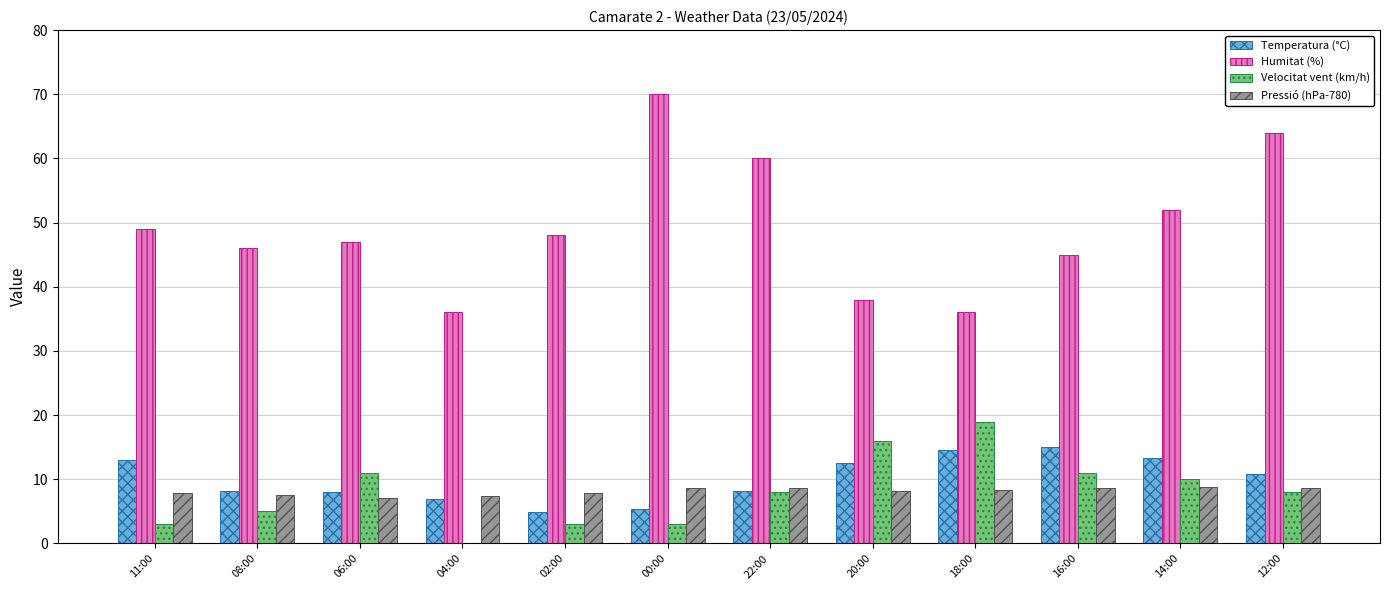

At which label does Humitat (%) reach its peak?

00:00